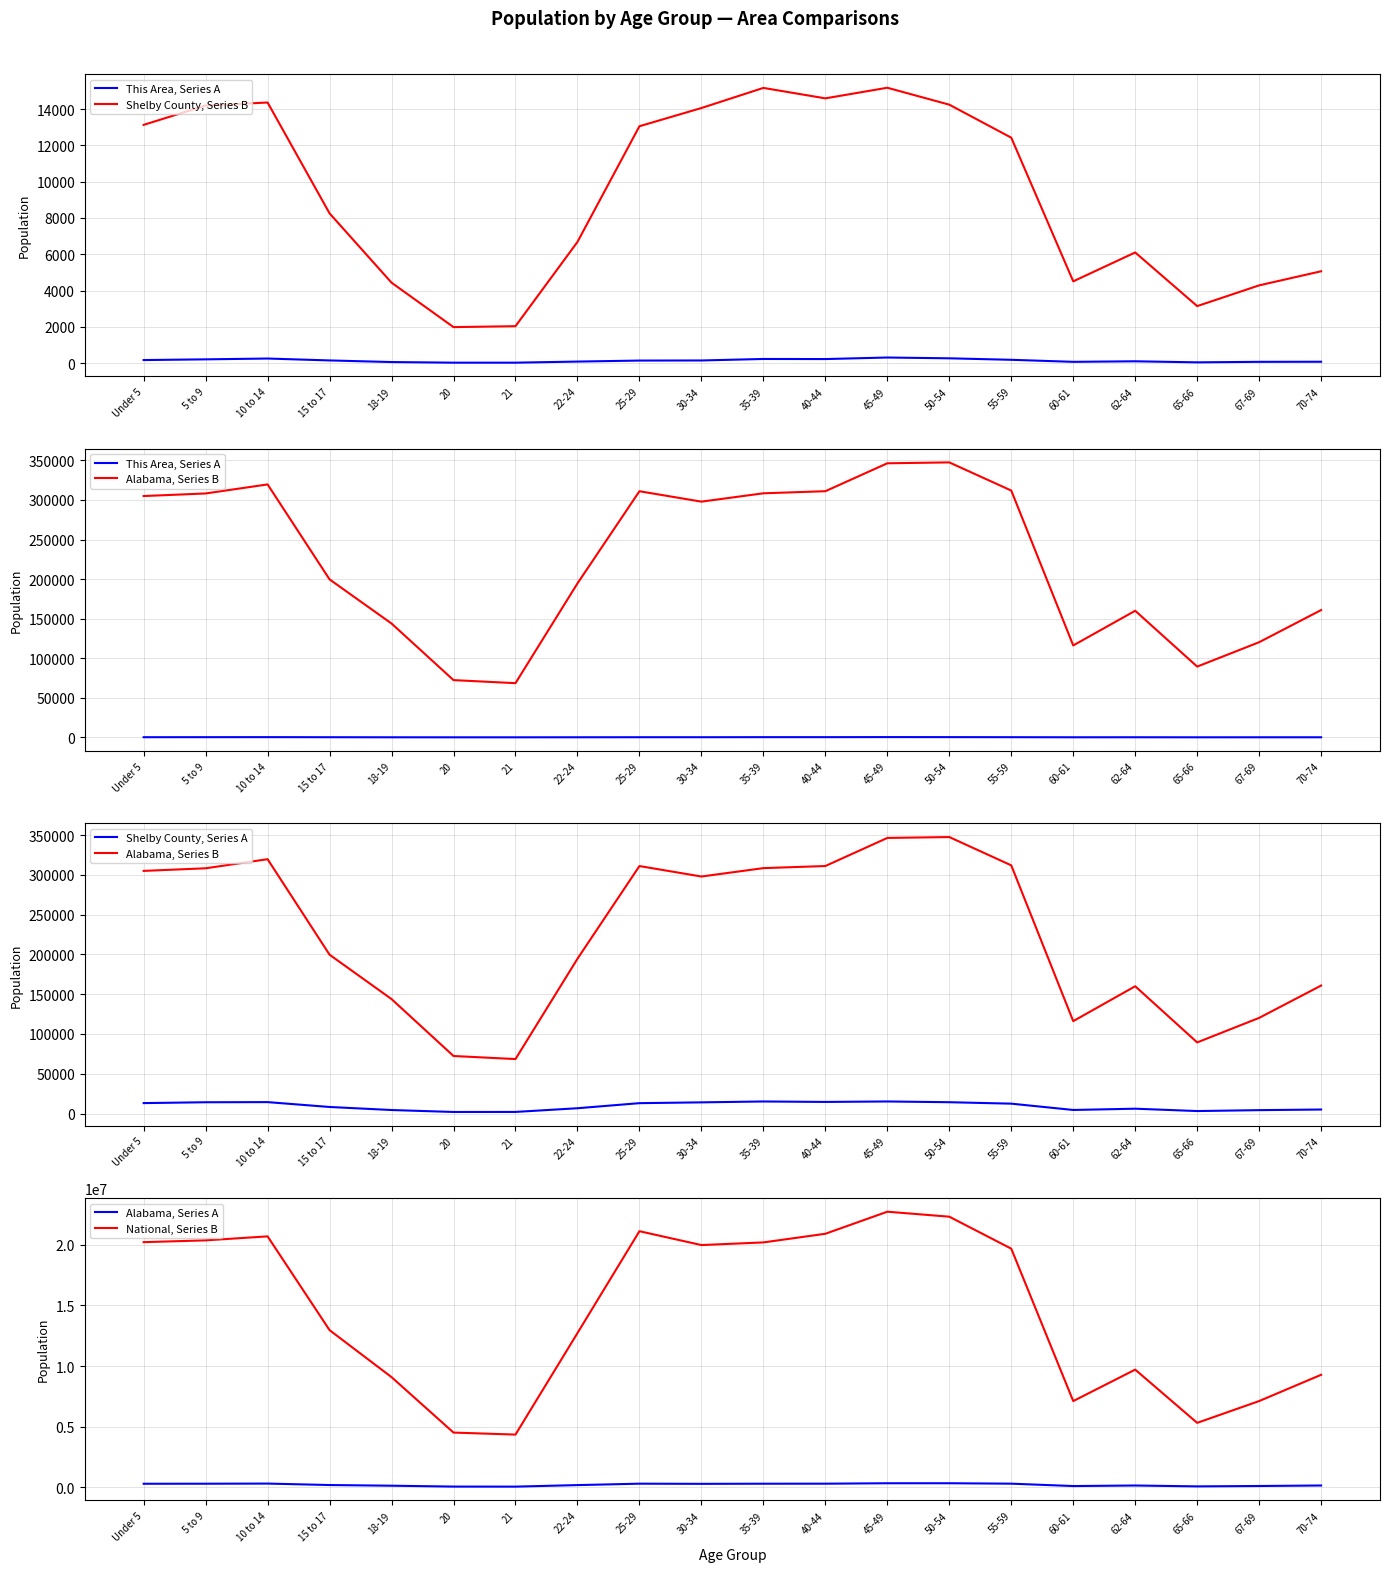

What is the approximate value of Shelby County, Series A at 20, to the nearest 10?

1980